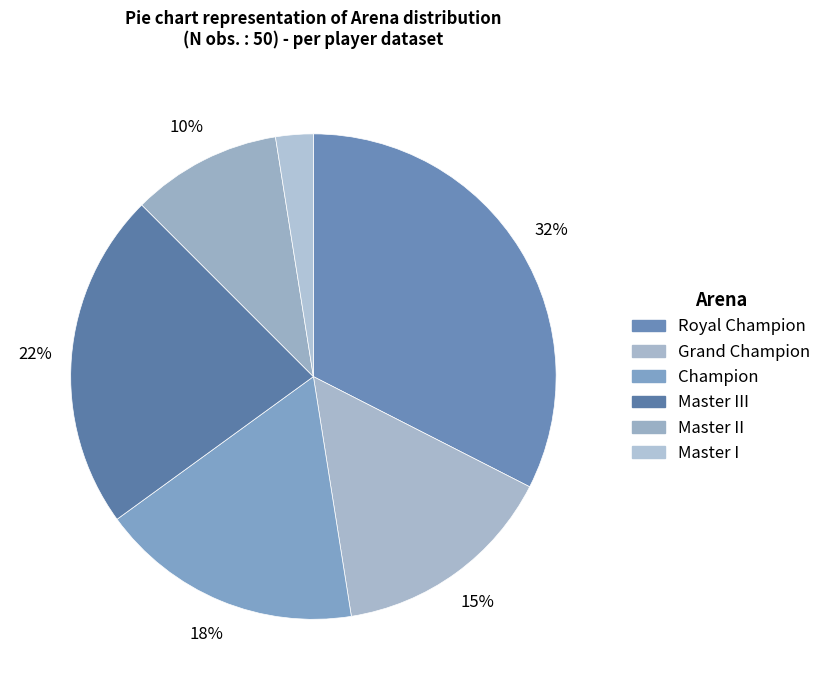

Count the number of slices in the pie.

6